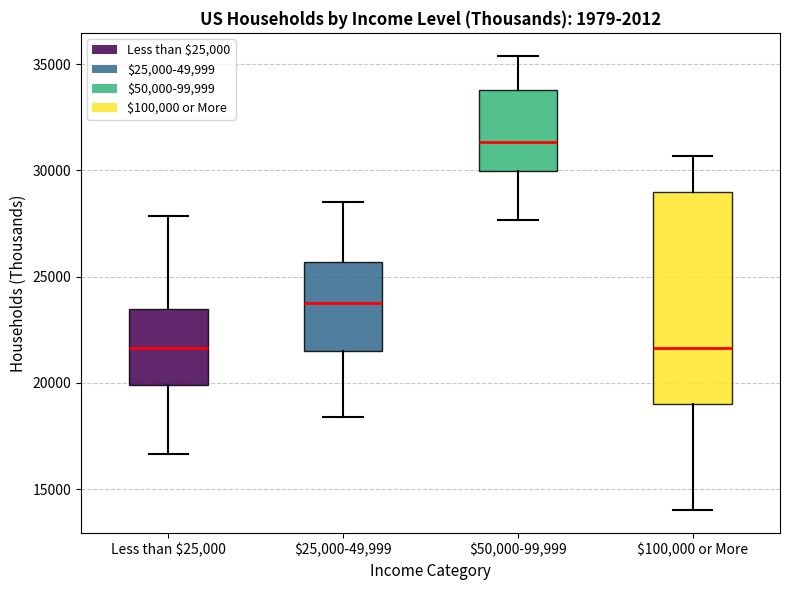

Where does the median line of the box for $100,000 or More sit on the y-axis? The values are not printed on the chart, so give them approximately, as read against the axis.

21500